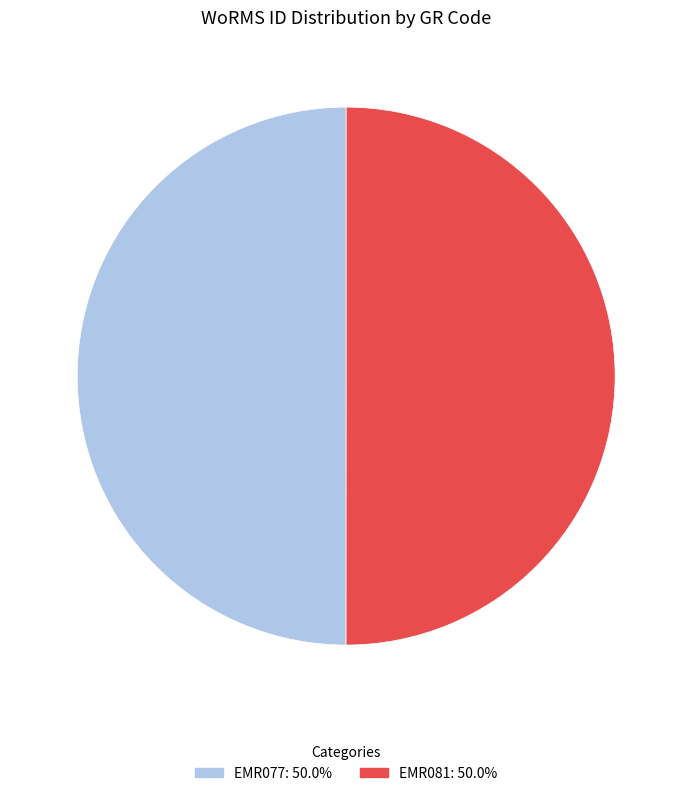

Approximately how many times larger is the value at EMR077 compared to EMR081?

1.0